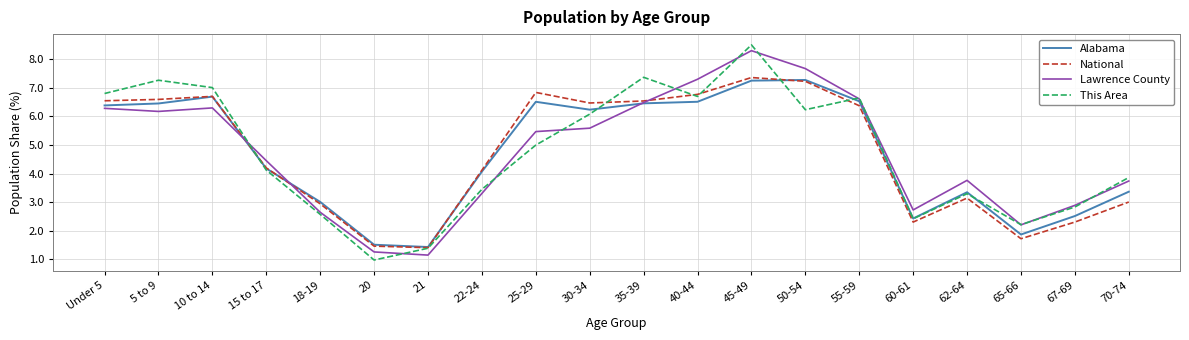

At which category is the sum across all series the highest?

45-49